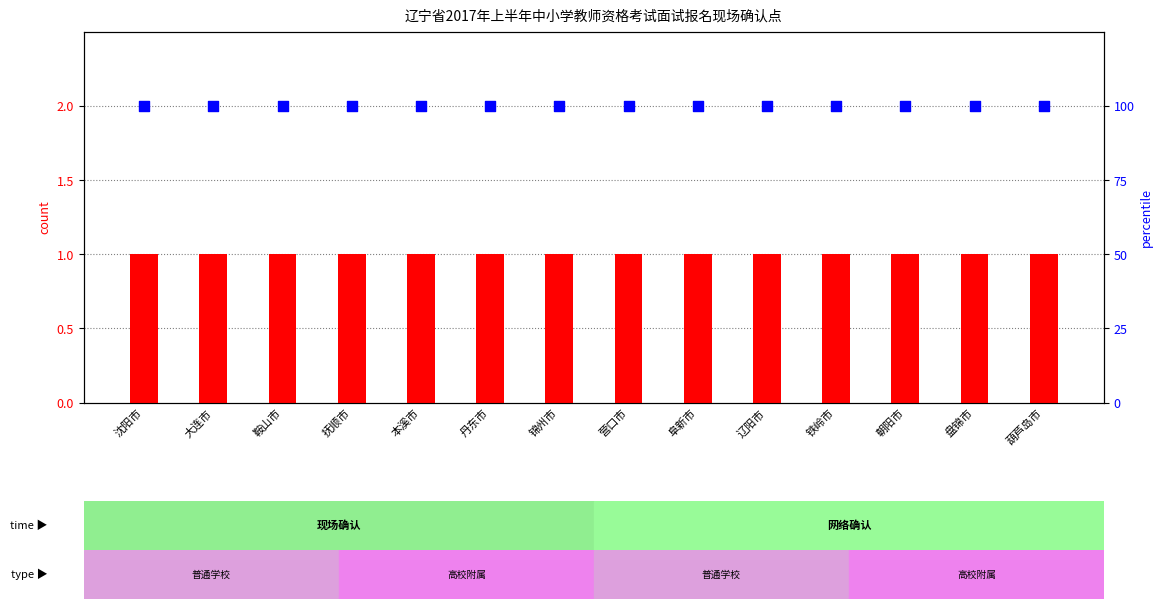

Which series has the largest total across all categories?

percentile rank within the sample